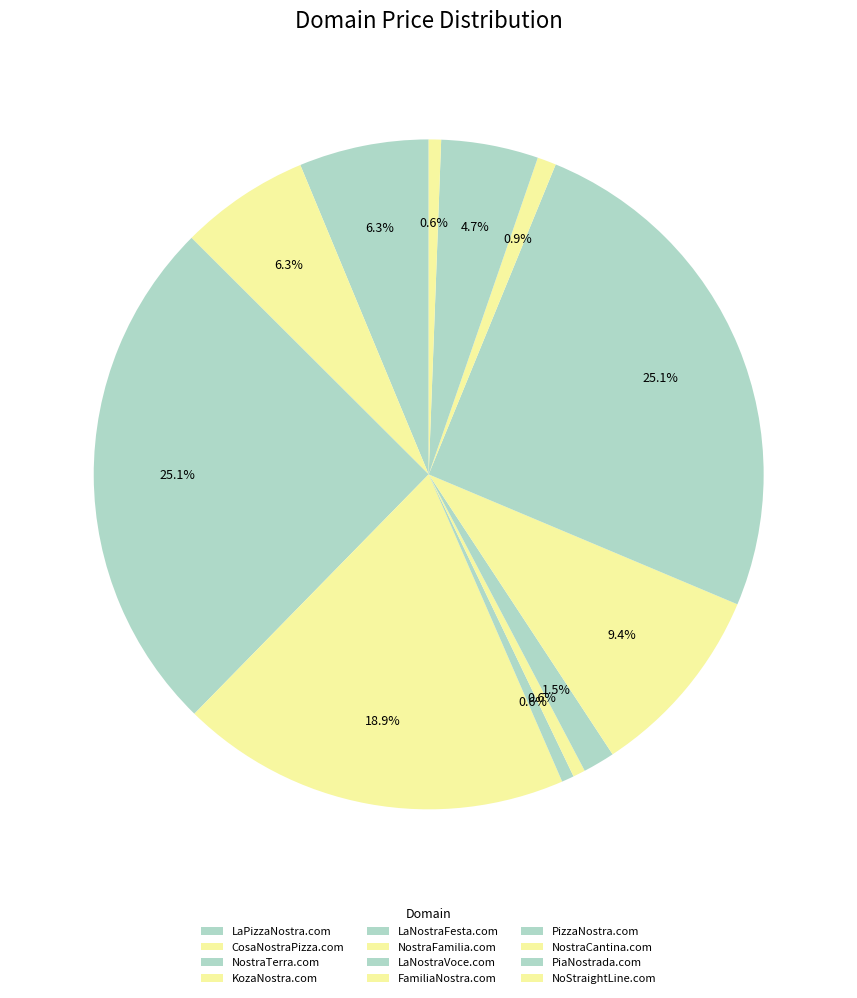

True or false: NostraTerra.com accounts for 36% of the total.

False